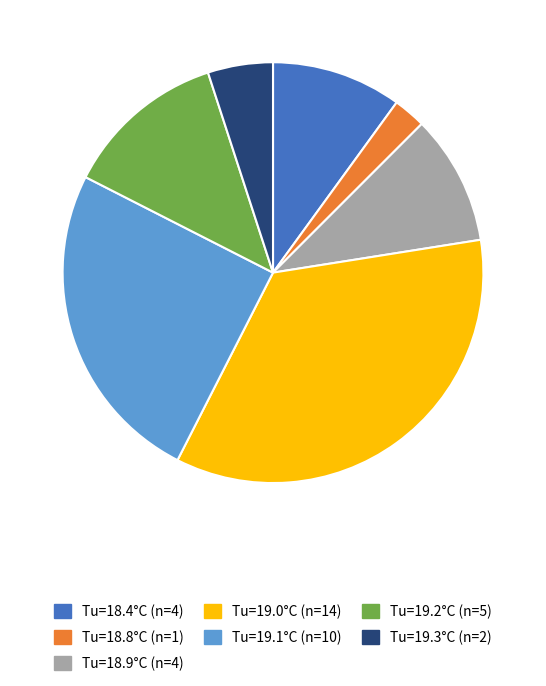

Is there a majority slice in this chart?

No